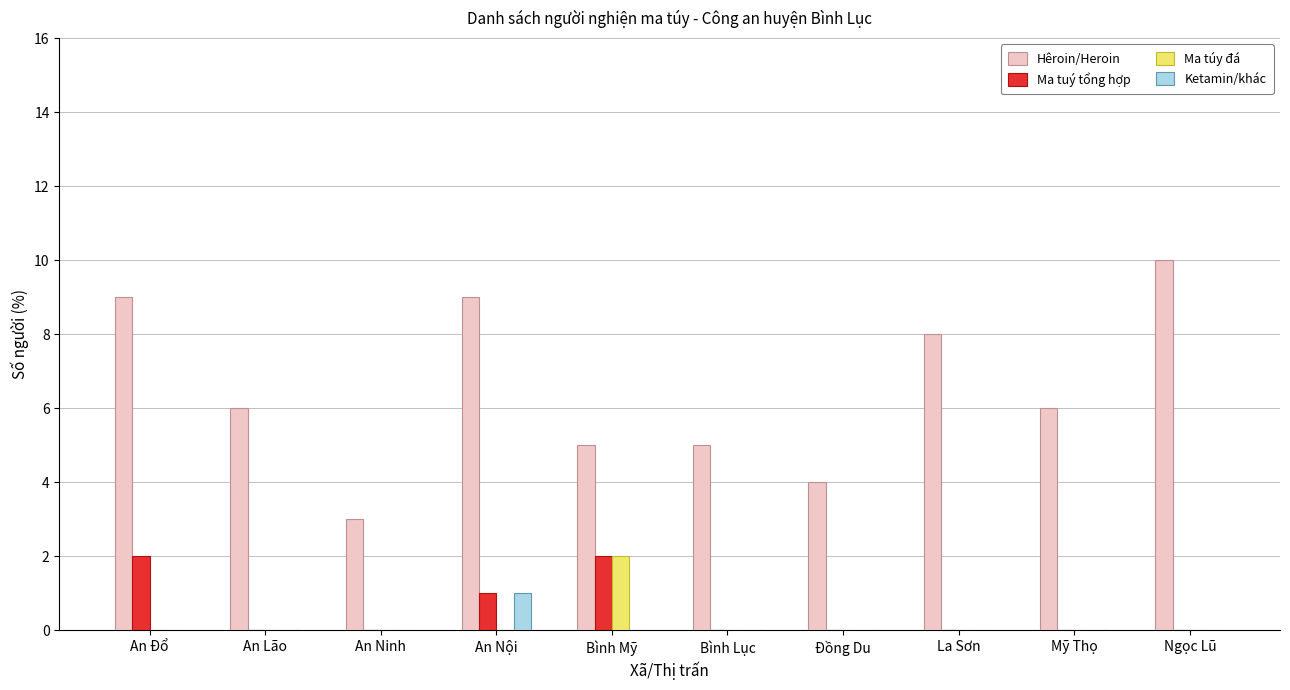

Which series changed the most between Bình Mỹ and Ngọc Lũ?

Hêroin/Heroin